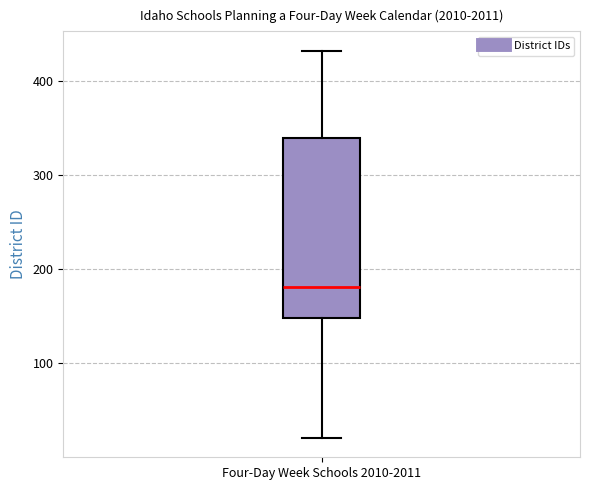

Transcribe this box plot: give where the median line is, the range the box spans, and where the two whiskers end, as read against the y-axis. The values are not printed on the chart, so give them approximately, as read against the axis.

median 180, box 150 to 340, whiskers 20 to 430